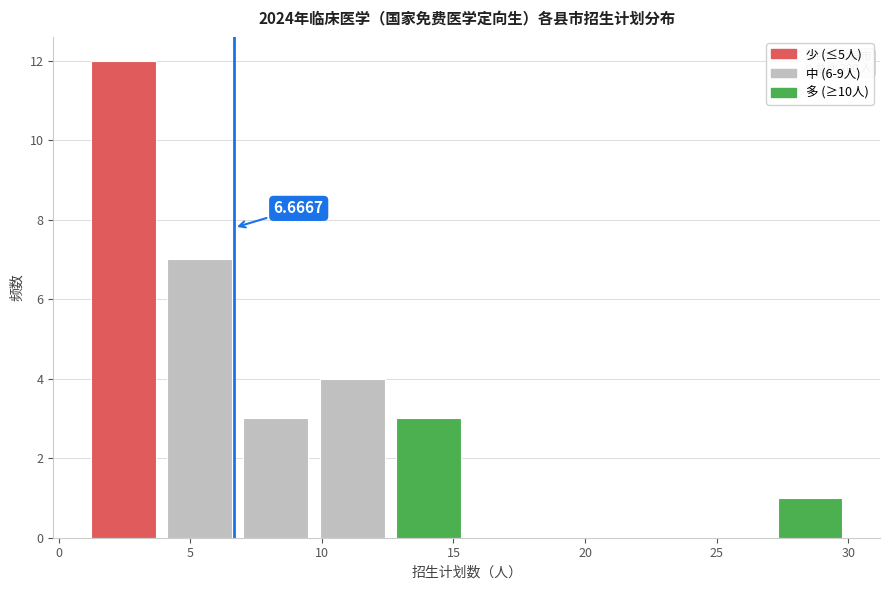

Over which range of the x-axis is the bar tallest?

1.0 to 3.9